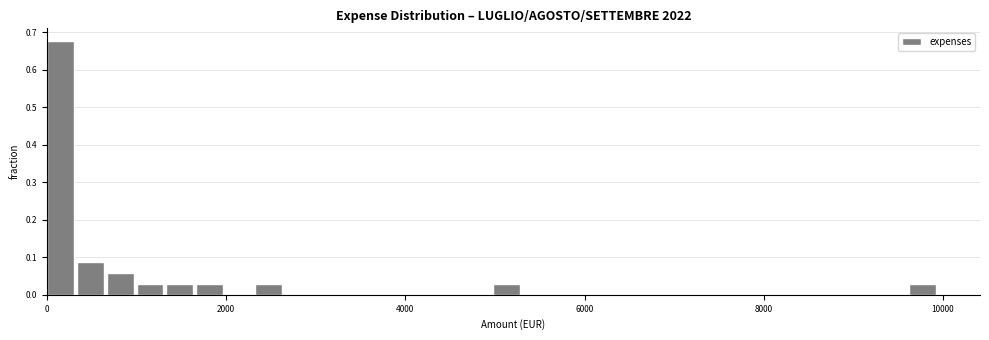

Read against the x-axis, roughly where is the centre of the tallest bar?

200